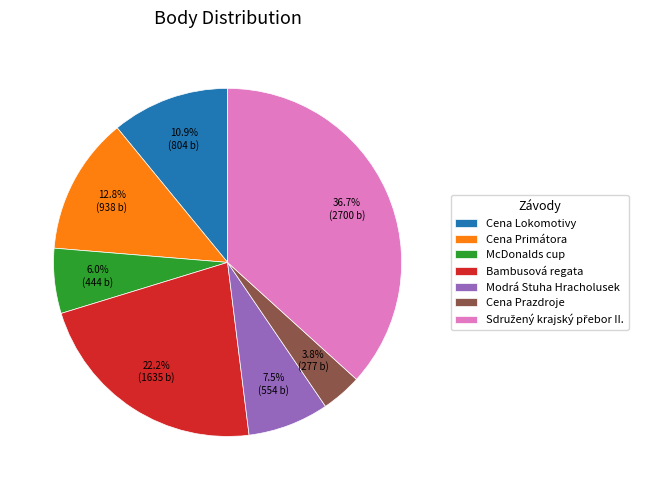

Does Bambusová regata represent more than half of the total?

No